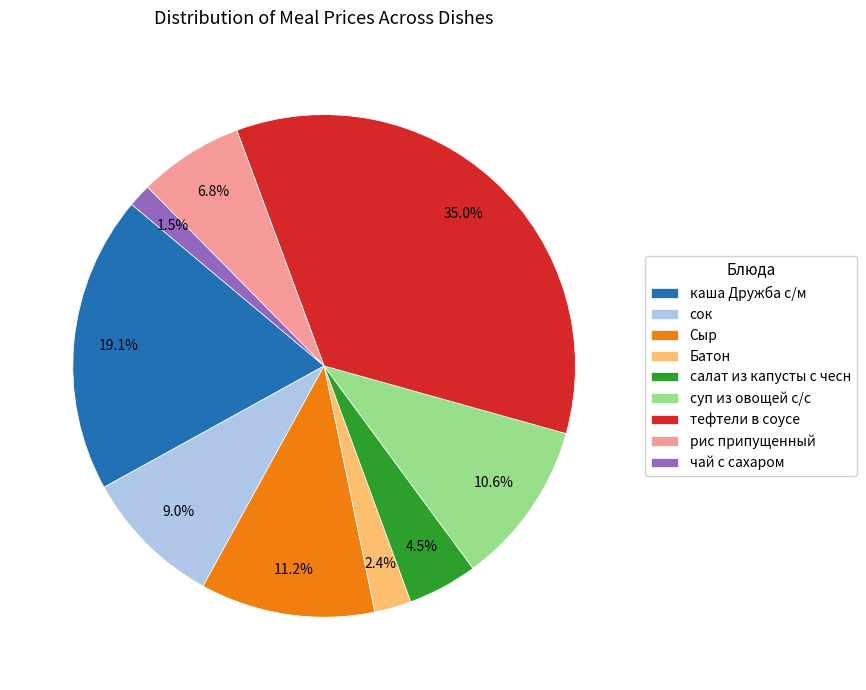

Do Сыр and каша Дружба с/м together represent more than half of the pie?

No